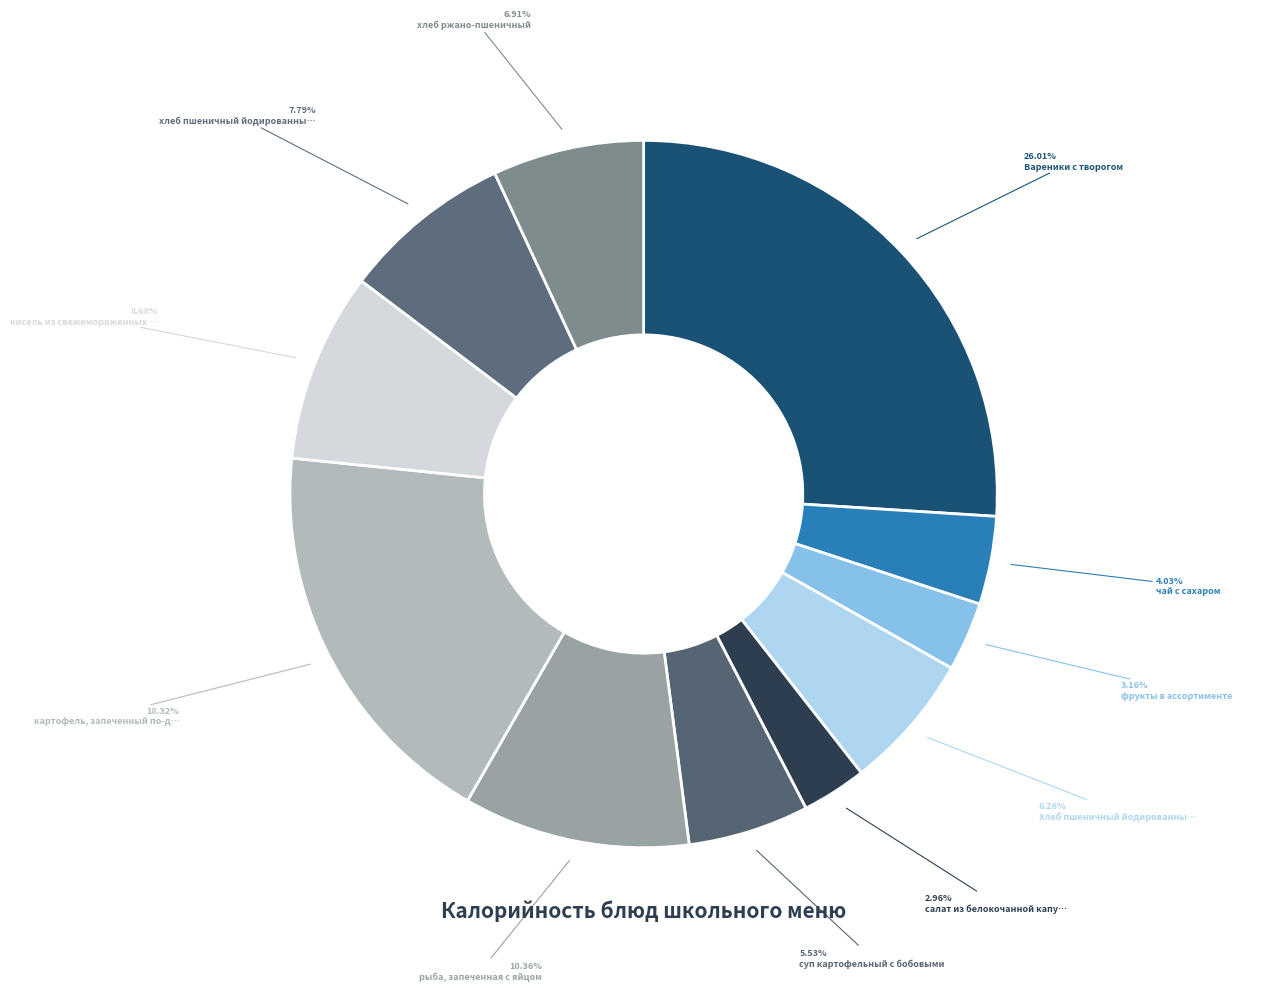

Count the number of slices in the pie.

11